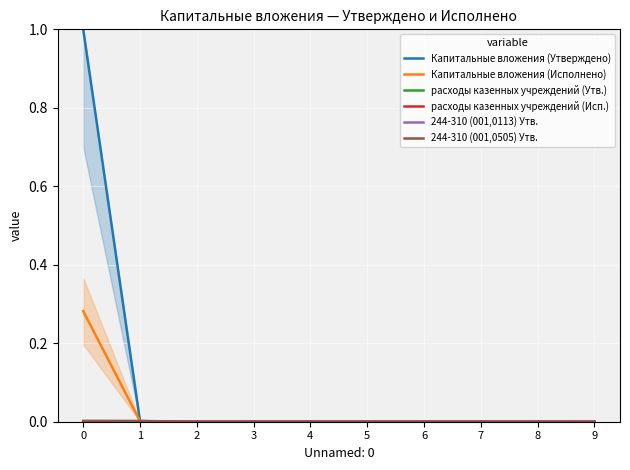

Which series has the largest range (max minus min)?

Капитальные вложения (Утверждено)